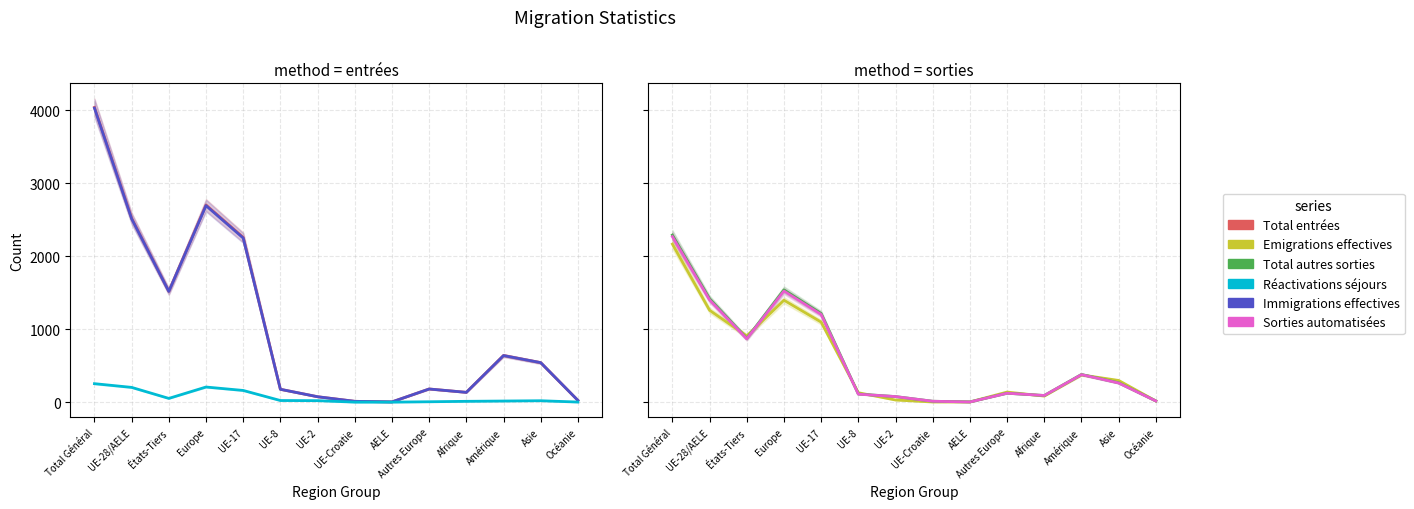

Reading left to right, extract all data points from this chart.

Total entrées: 4040	2522	1518	2702	2258	176	74	11	3	180	134	639	541	24
Immigrations effectives: 4030	2513	1517	2693	2249	176	74	11	3	180	134	638	541	24
Réactivations séjours: 253	202	51	207	160	22	20	0	0	5	11	15	19	1
Emigrations effectives: 2166	1259	907	1397	1097	129	29	2	2	138	83	373	297	16
Total autres sorties: 2290	1417	873	1539	1215	111	76	12	3	122	91	379	265	16
Sorties automatisées: 2268	1400	868	1522	1201	109	76	12	2	122	91	377	262	16